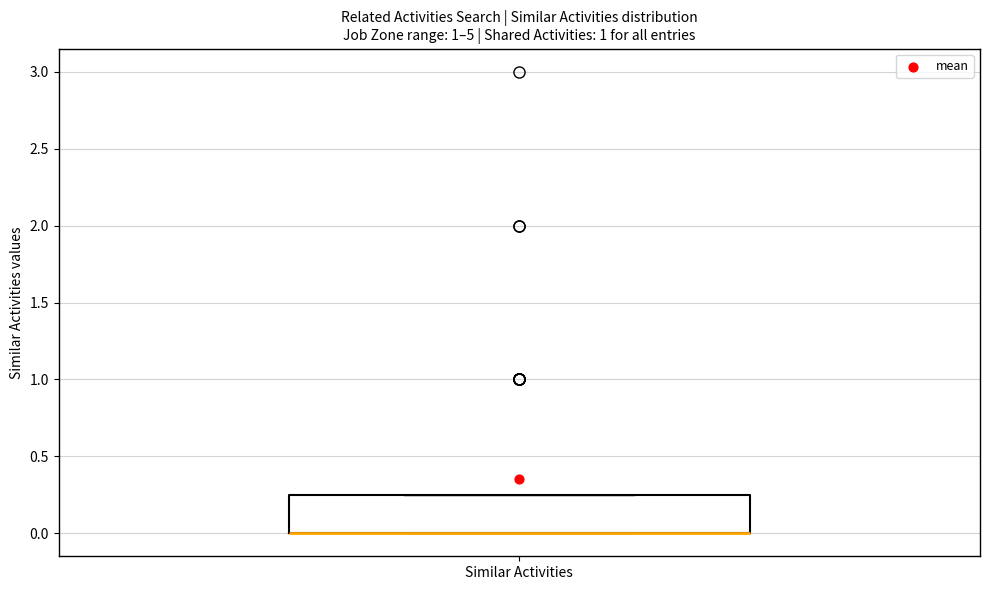

Read this box plot against the y-axis: the position of the median line, the range covered by the box, and the ends of both whiskers. The values are not printed on the chart, so give them approximately, as read against the axis.

median 0.00 (drawn on the box's lower edge), box 0.00 to 0.25, whiskers 0.00 to 0.25